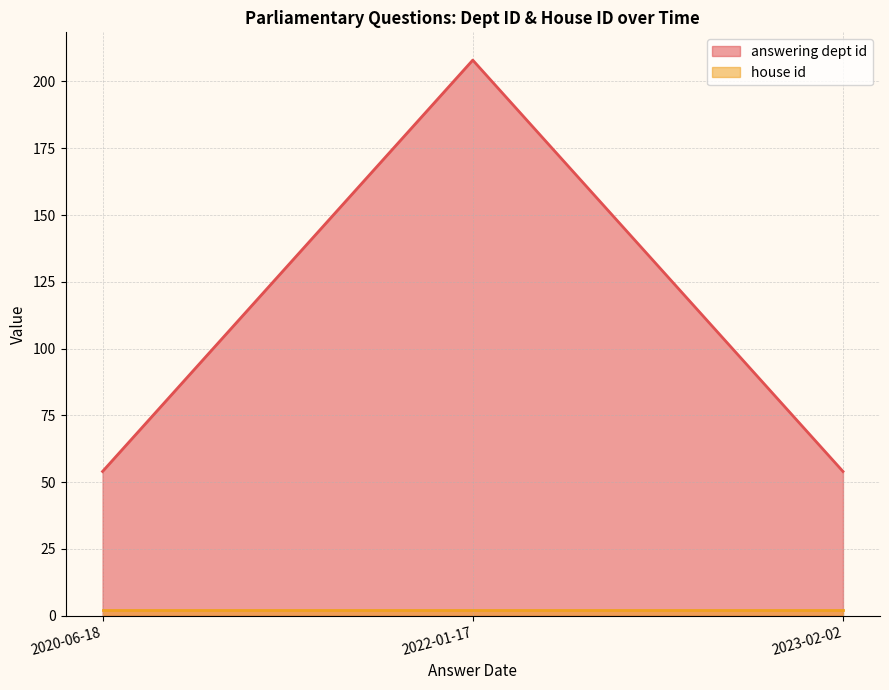

Is it true that answering dept id equals 98 at 2022-01-17?

False